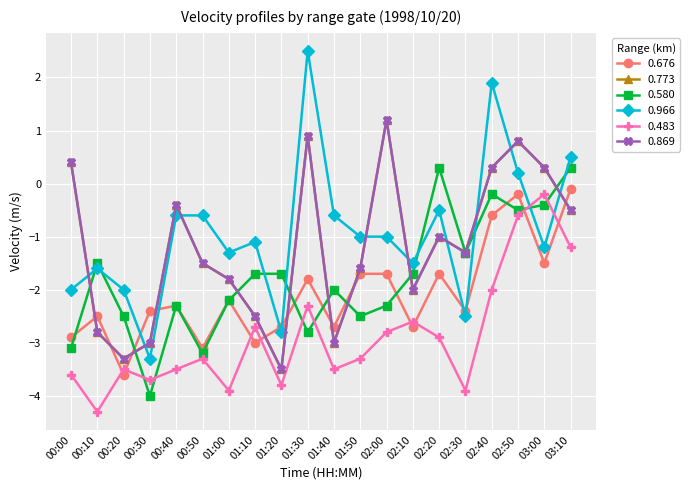

Is this an area chart (filled region under the line)?

No